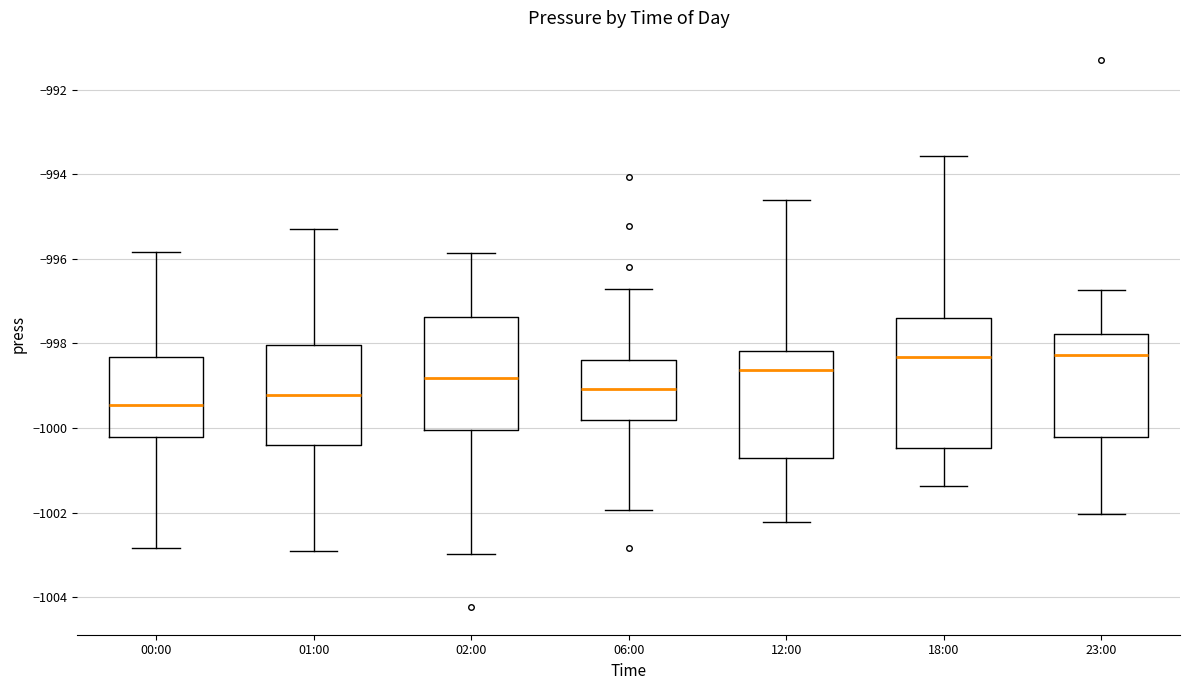

Where does the lower whisker of the box for 01:00 end on the y-axis? The values are not printed on the chart, so give them approximately, as read against the axis.

-1003.0